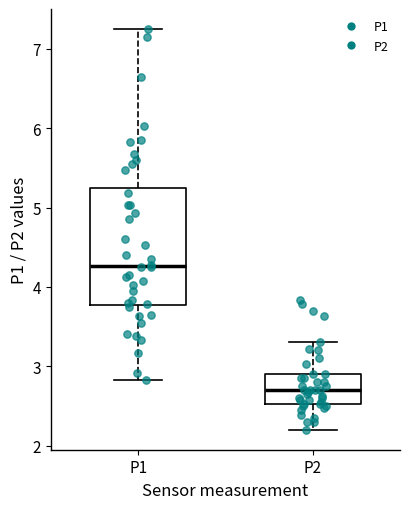

Reading left to right, read every box against the y-axis: the position of its median line, the range the box covers, and the ends of its whiskers. The values are not printed on the chart, so give them approximately, as read against the axis.

P1: median 4.3, box 3.8 to 5.3, whiskers 2.8 to 7.3
P2: median 2.7, box 2.5 to 2.9, whiskers 2.2 to 3.3